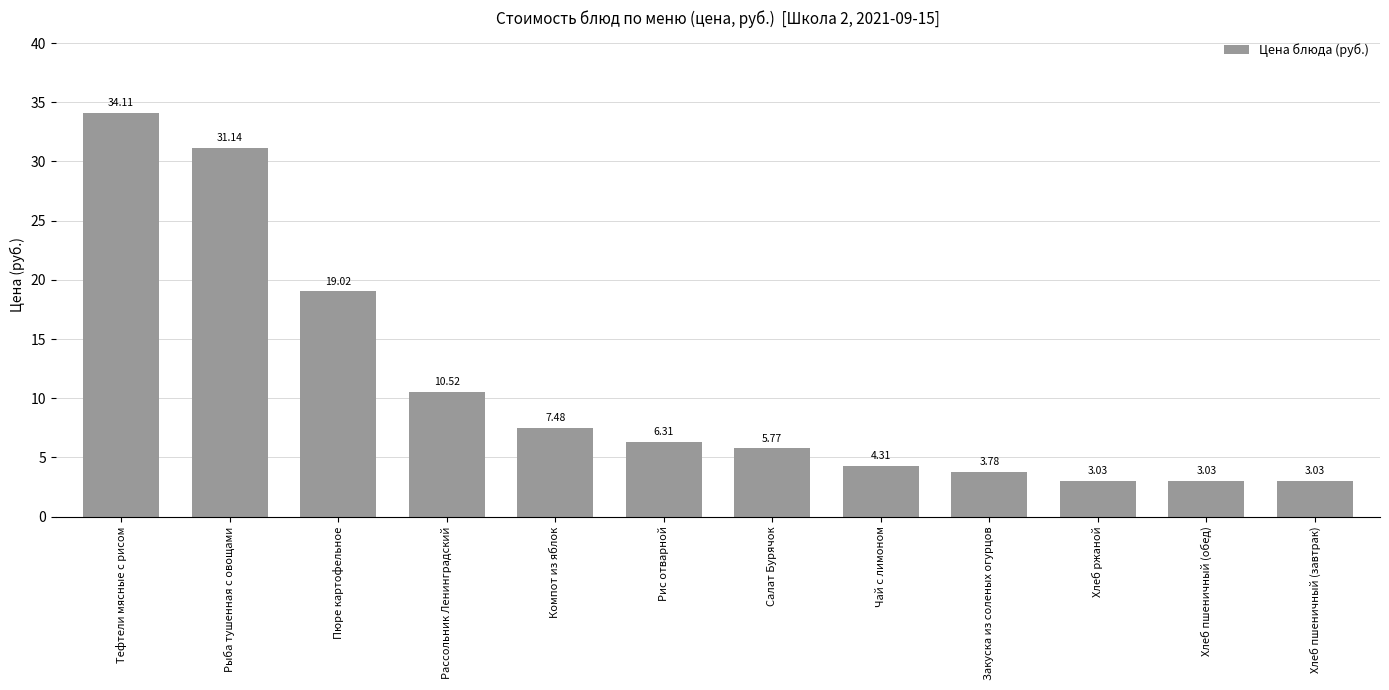

What is the sum of all values?

131.5